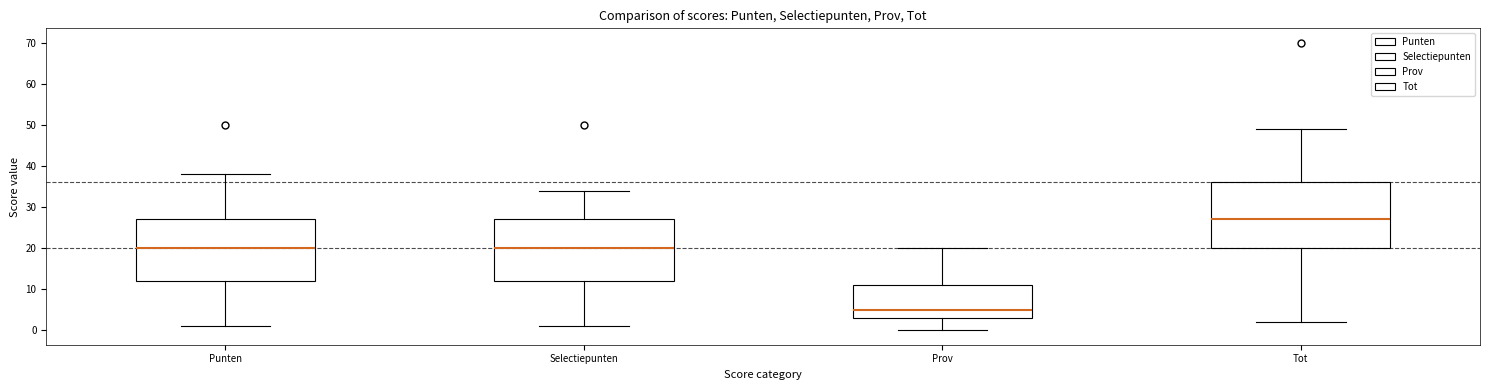

Reading left to right, transcribe this box plot: for each box, give where its median line is, the range the box spans, and where its two whiskers end, as read against the y-axis. The values are not printed on the chart, so give them approximately, as read against the axis.

Punten: median 20, box 12 to 27, whiskers 1 to 38
Selectiepunten: median 20, box 12 to 27, whiskers 1 to 34
Prov: median 5, box 3 to 11, whiskers 0 to 20
Tot: median 27, box 20 to 36, whiskers 2 to 49